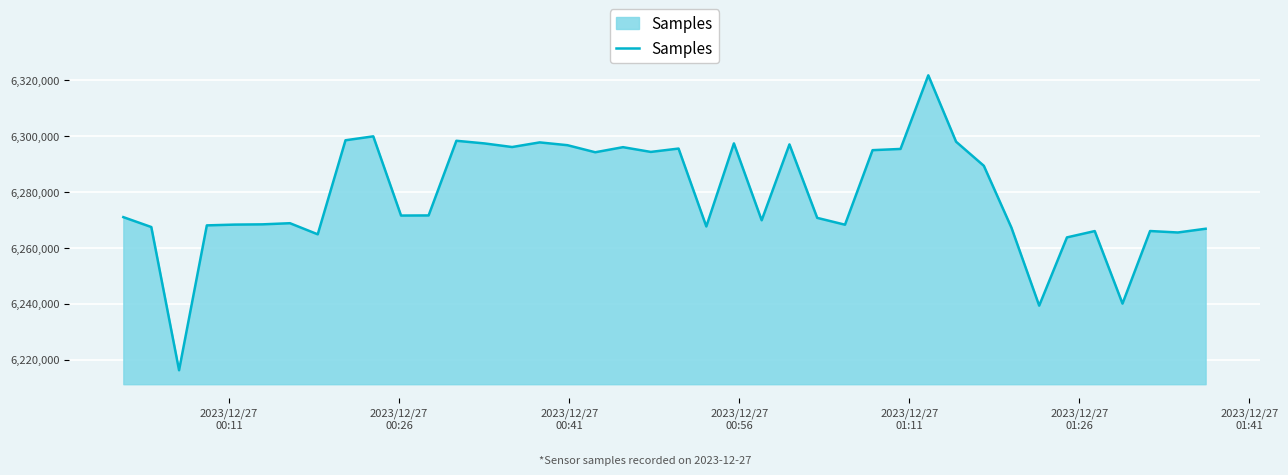

What is the difference between the maximum and minimum values?

105602